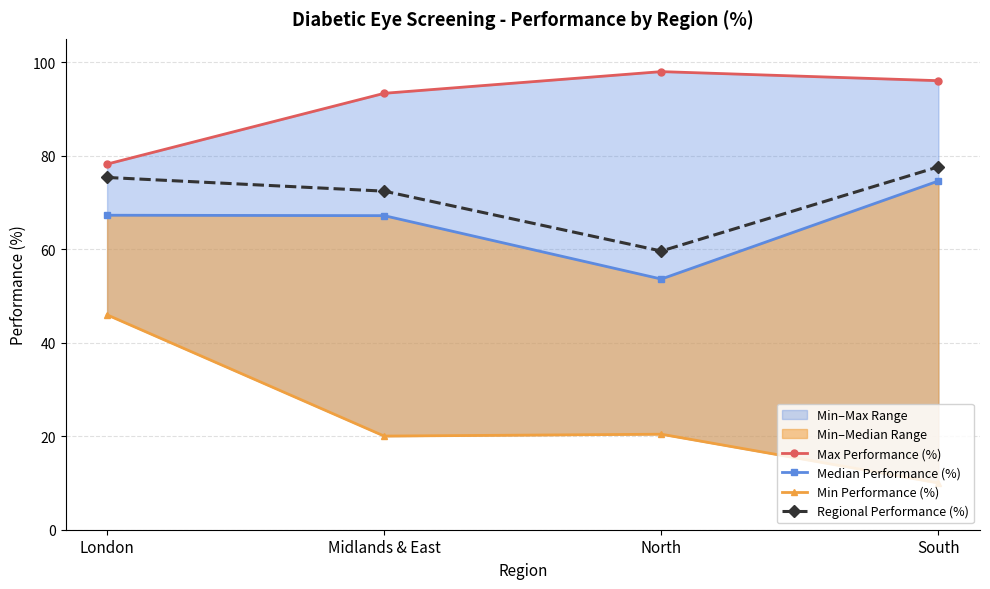

What is the difference between the maximum and minimum values in the Median Performance (%) series?

21.0